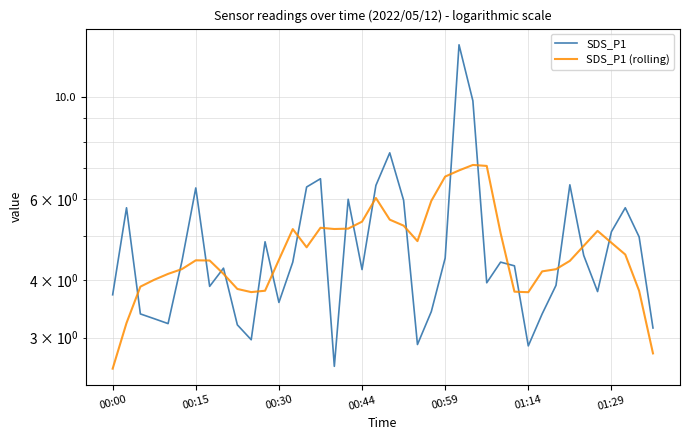

How many interior local peaks does the SDS_P1 (rolling) series have?

6